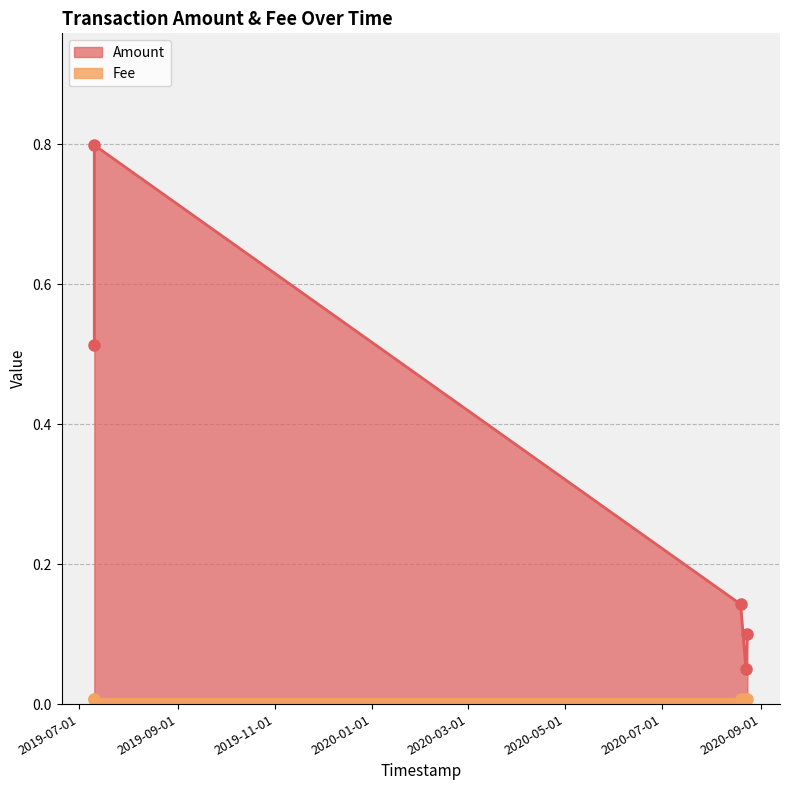

True or false: Amount has more than 2 interior local peaks.

False